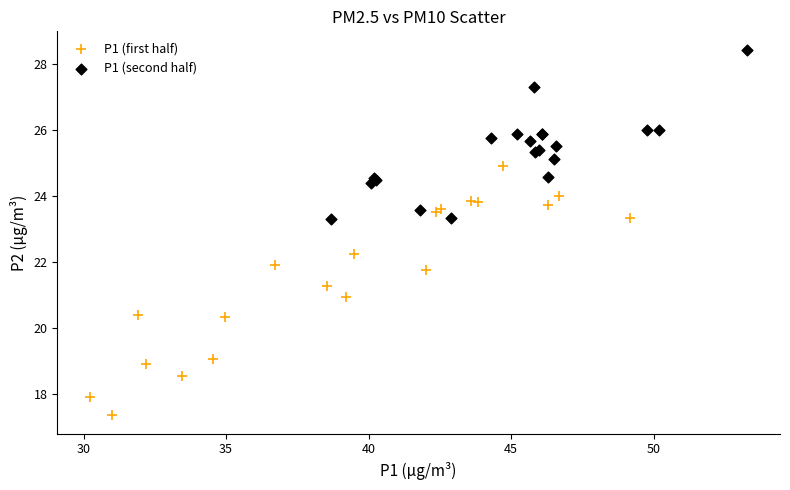

Which series has the largest Y range (max minus min)?

P1 (first half)